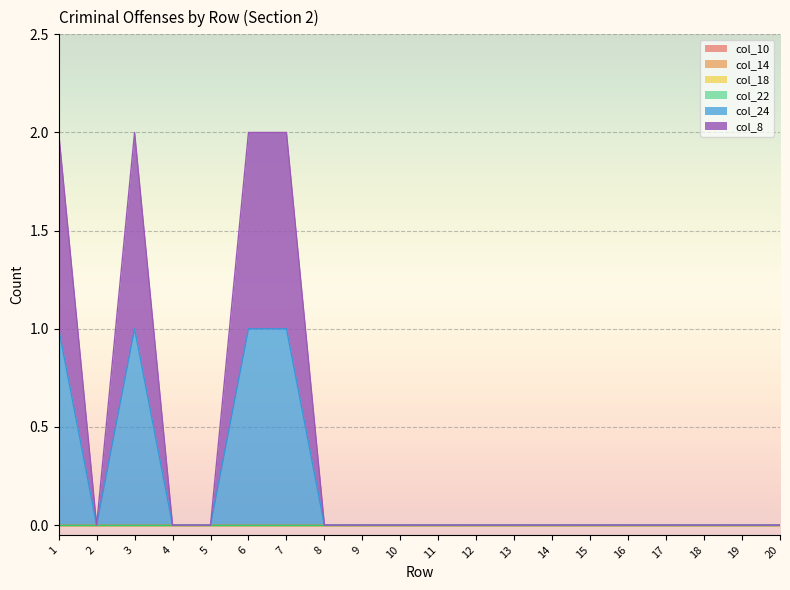

Between 3 and 14, which is larger?

3